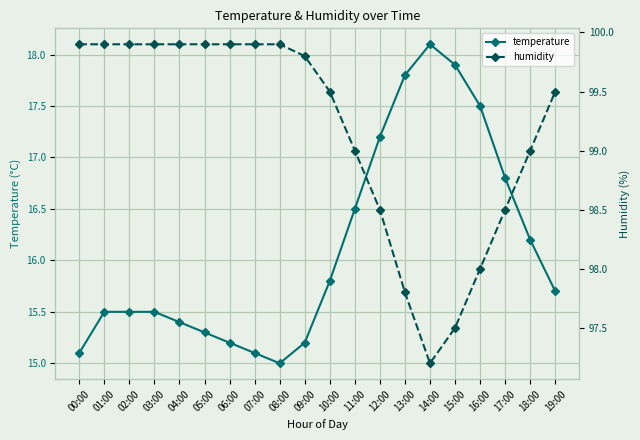

Reading left to right, list all the values displayed in this chart.

temperature: 15.1	15.5	15.5	15.5	15.4	15.3	15.2	15.1	15.0	15.2	15.8	16.5	17.2	17.8	18.1	17.9	17.5	16.8	16.2	15.7
humidity: 99.9	99.9	99.9	99.9	99.9	99.9	99.9	99.9	99.9	99.8	99.5	99.0	98.5	97.8	97.2	97.5	98.0	98.5	99.0	99.5